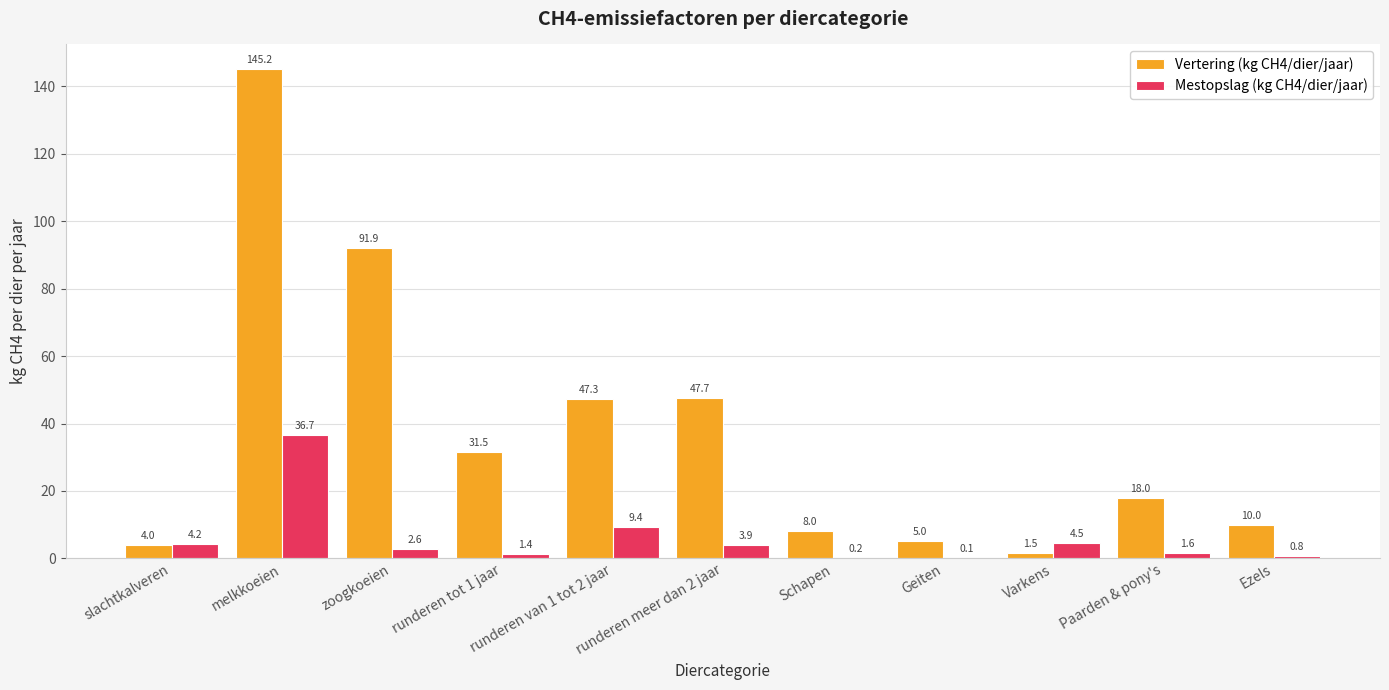

Reading left to right, extract all data points from this chart.

Vertering (kg CH4/dier/jaar): 4.0	145.2	91.9	31.5	47.3	47.7	8.0	5.0	1.5	18.0	10.0
Mestopslag (kg CH4/dier/jaar): 4.2	36.7	2.6	1.4	9.4	3.9	0.2	0.1	4.5	1.6	0.8